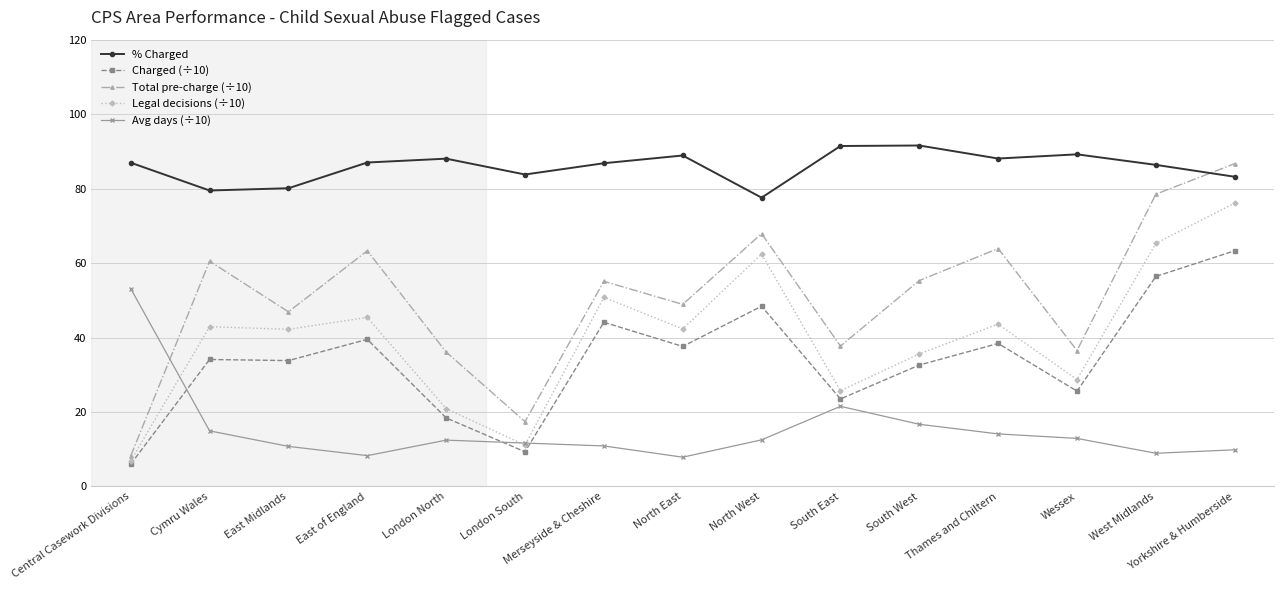

What is the highest value of the Charged (÷10) series?

63.3